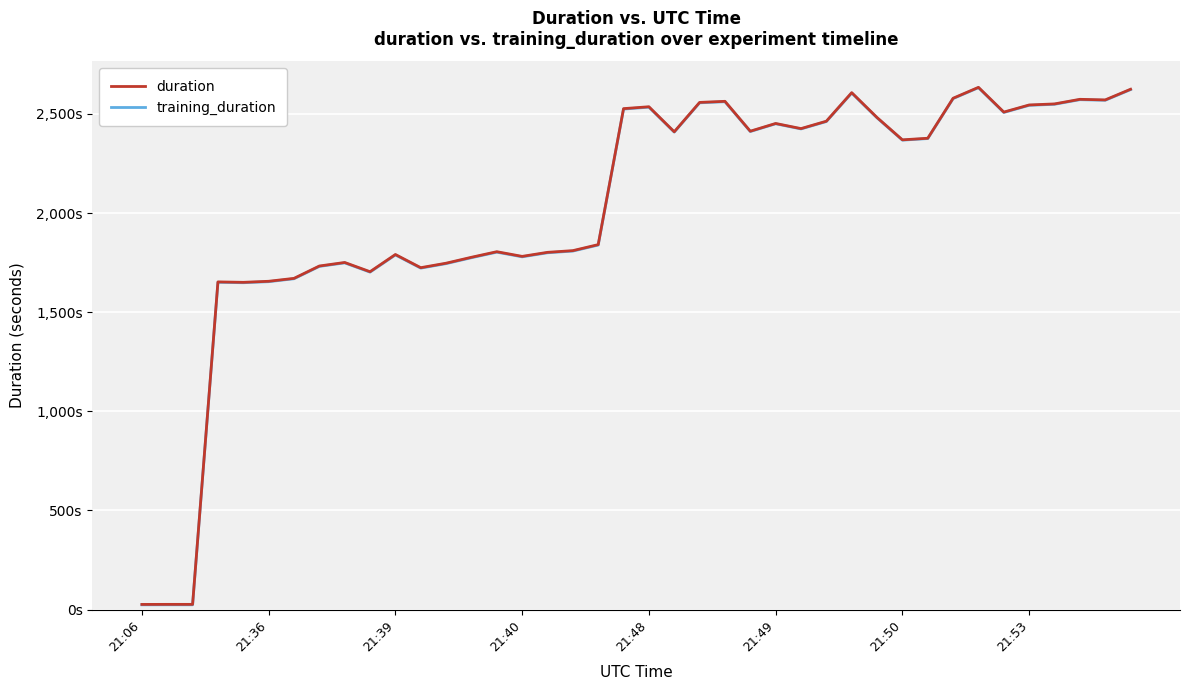

True or false: training_duration has more than 0 interior local peaks.

True